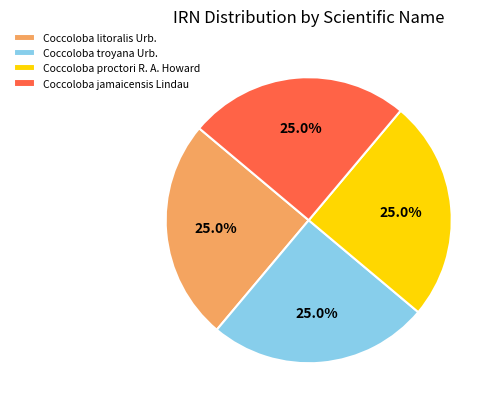

To the nearest percent, what portion does Coccoloba litoralis Urb. represent?

25%